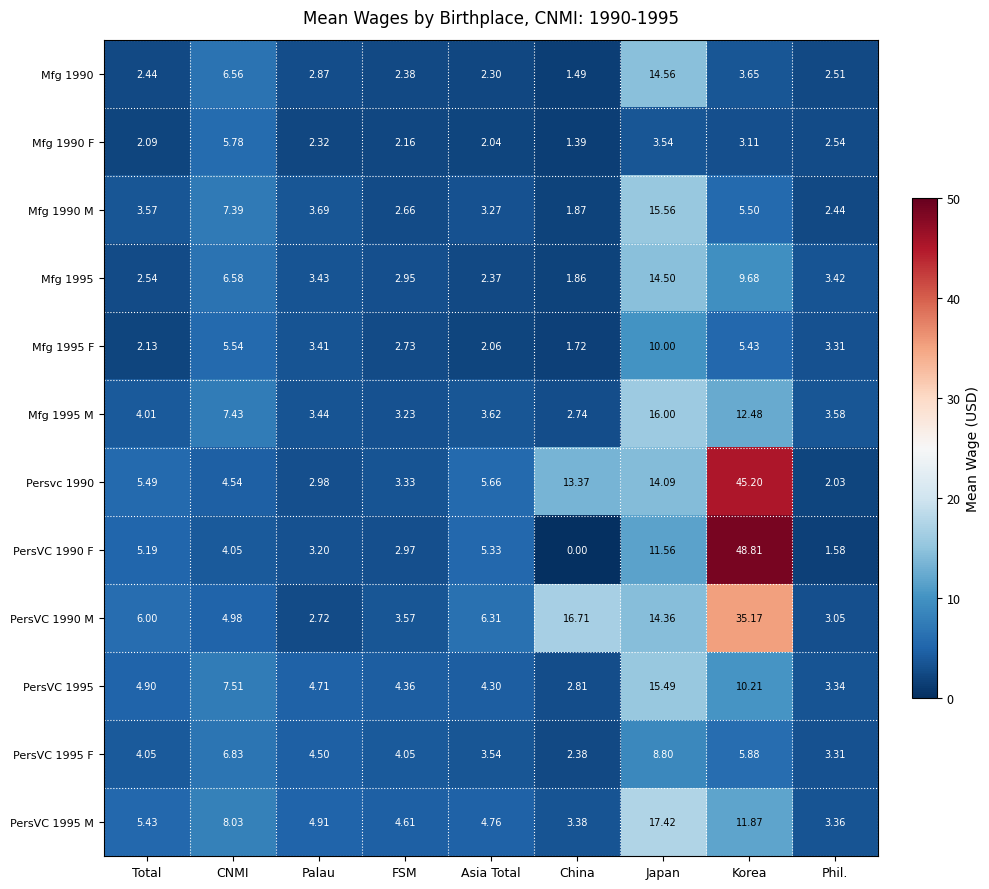

List the series in order of their peak value, lowest first.

Mfg 1990 F, PersVC 1995 F, Mfg 1995 F, Mfg 1995, Mfg 1990, PersVC 1995, Mfg 1990 M, Mfg 1995 M, PersVC 1995 M, PersVC 1990 M, Persvc 1990, PersVC 1990 F